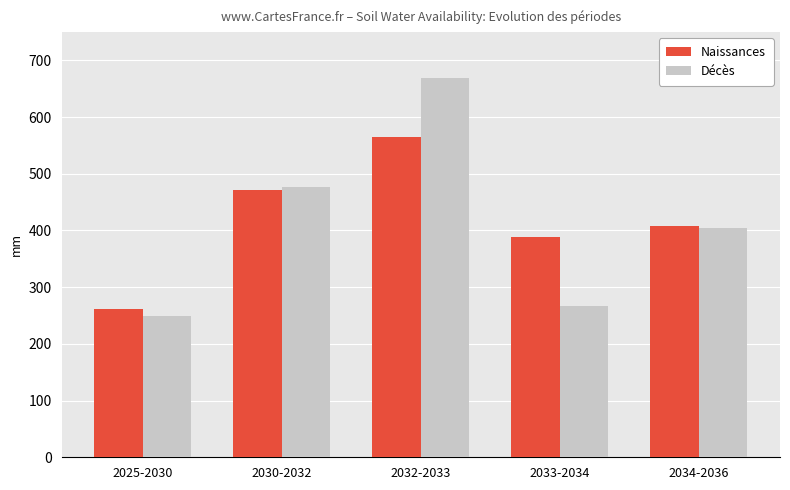

What are all the series names shown in the legend?

Naissances, Décès